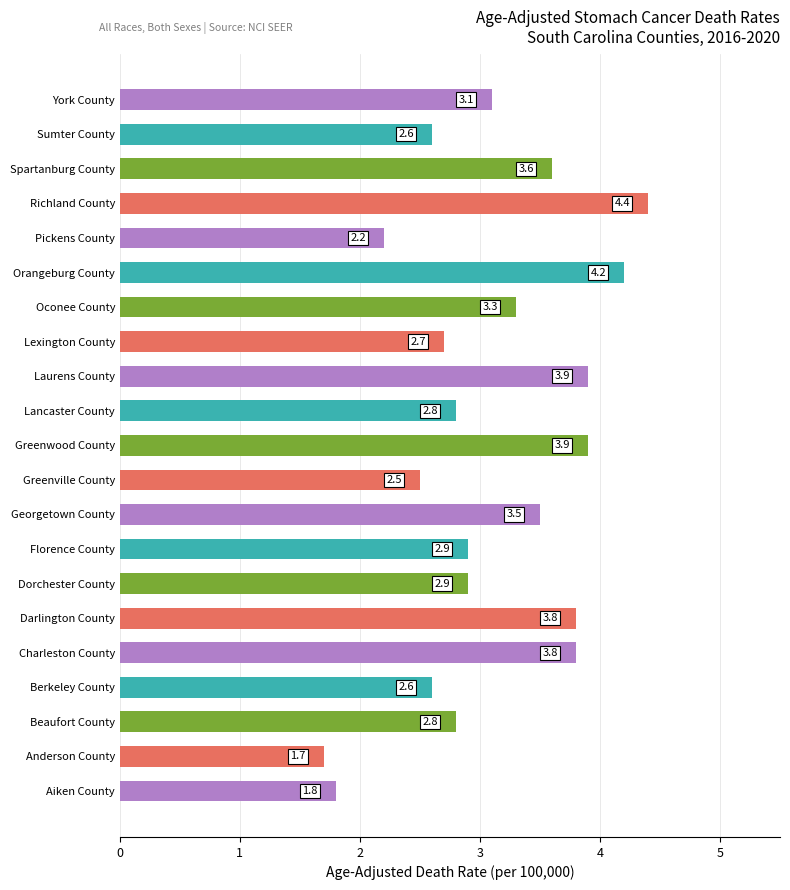

What is the sum of all values?

65.0